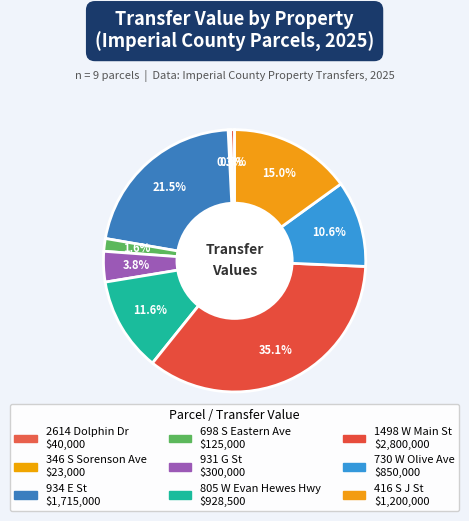

Which category has the biggest portion of the pie?

053-081-013-000
1498 W MAIN ST